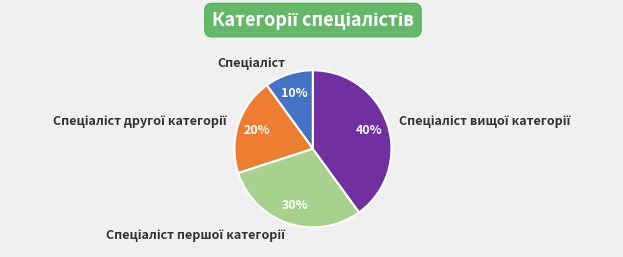

Does any single category account for the majority?

No